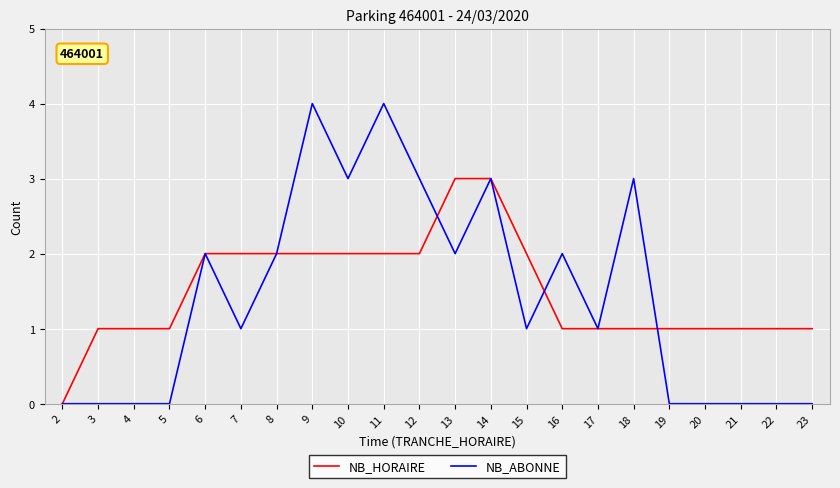

True or false: NB_ABONNE has a value of 4 at 10.

False